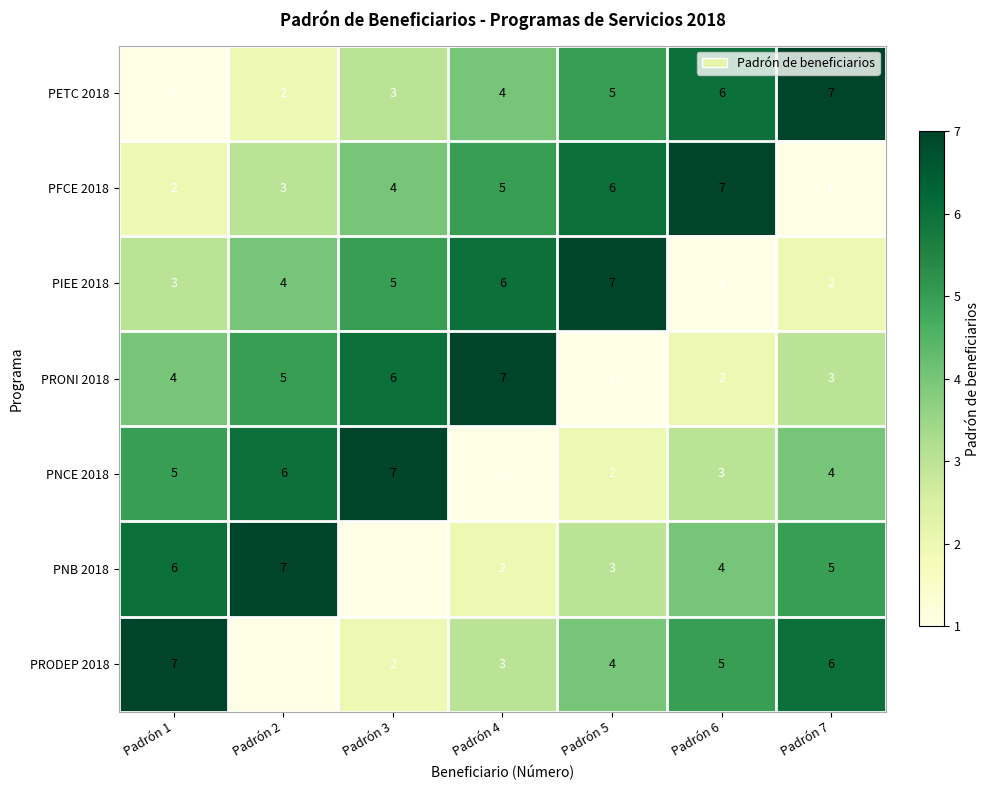

Where does the PNB 2018 series first go above 4?

Padrón 1